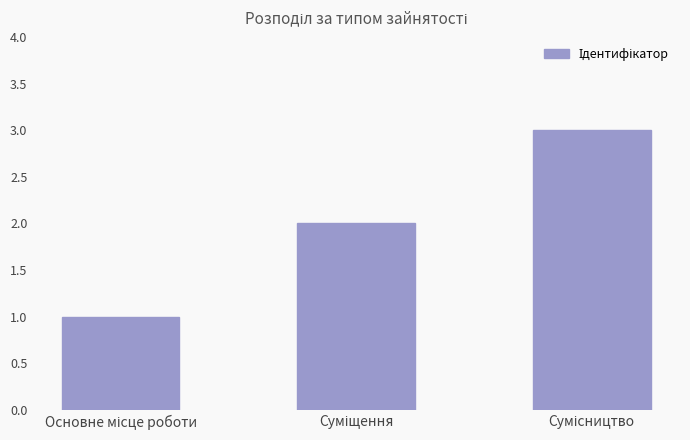

What is the average value?

2